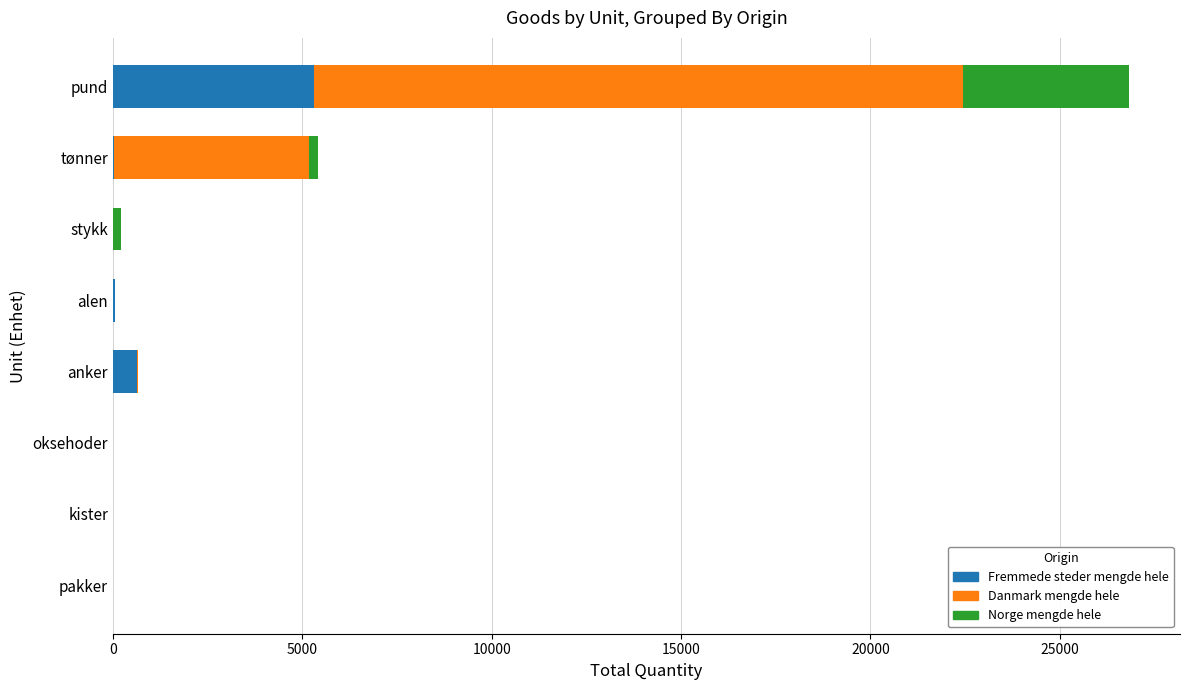

Count the number of data series in this chart.

3